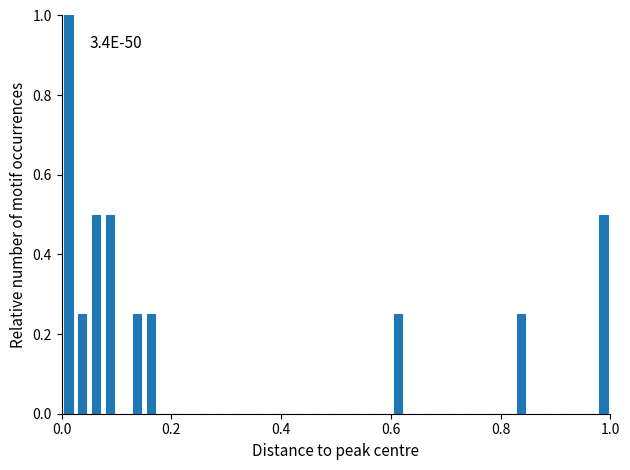

Around what value on the x-axis is the tallest bar? Give the approximate position of its centre, as read against the axis.

0.02